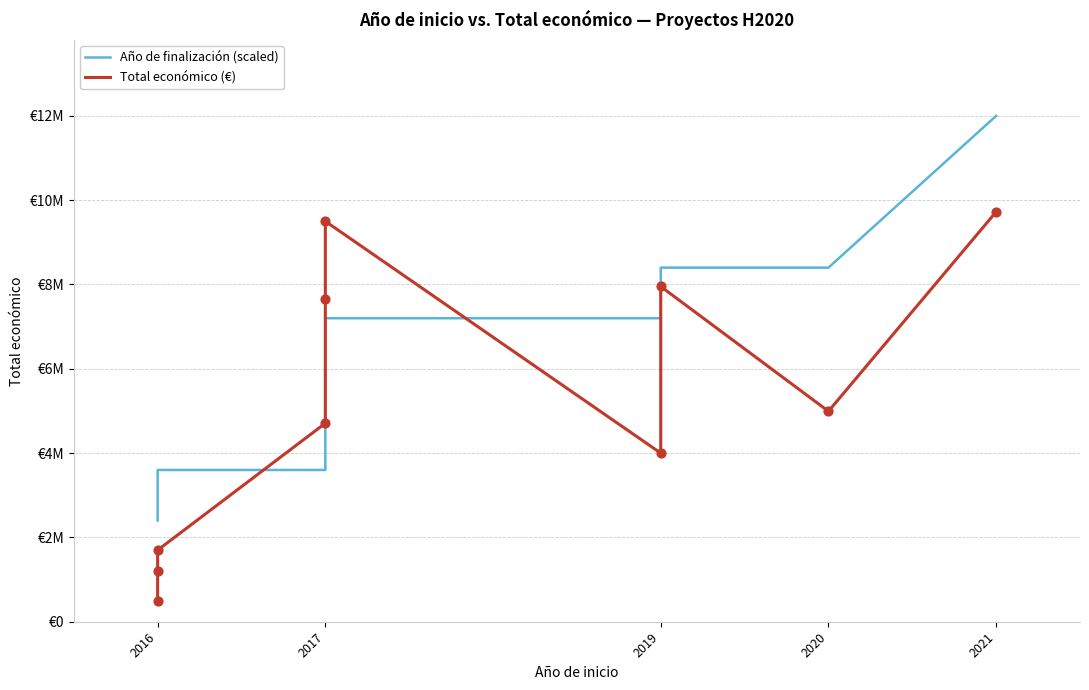

What is the total value across all series at 2021?

21724763